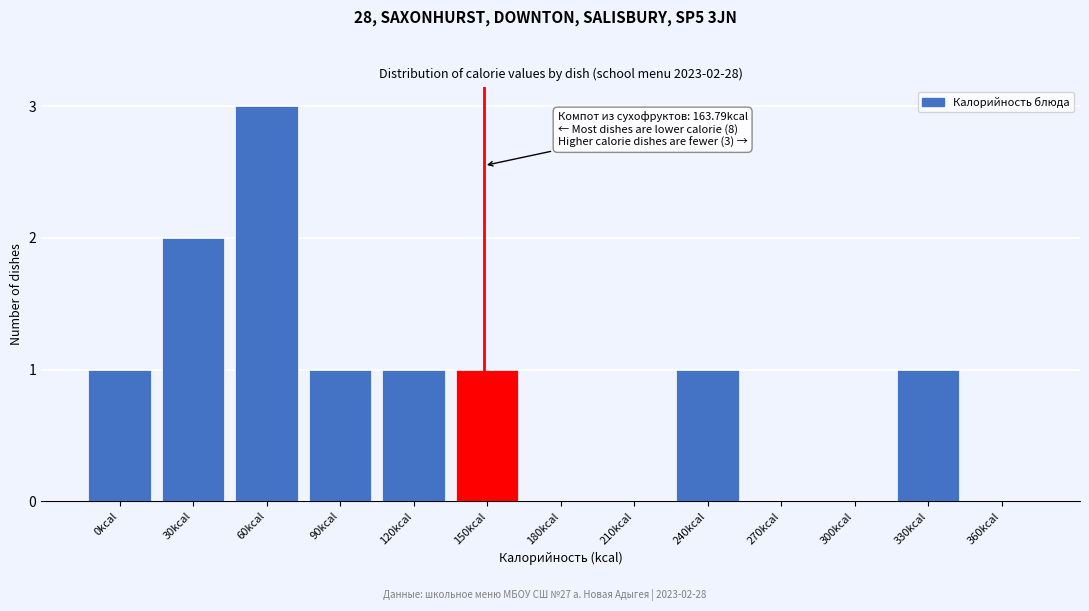

Reading left to right, extract all data points from this chart.

0kcal=1	30kcal=2	60kcal=3	90kcal=1	120kcal=1	150kcal=1	180kcal=0	210kcal=0	240kcal=1	270kcal=0	300kcal=0	330kcal=1	360kcal=0